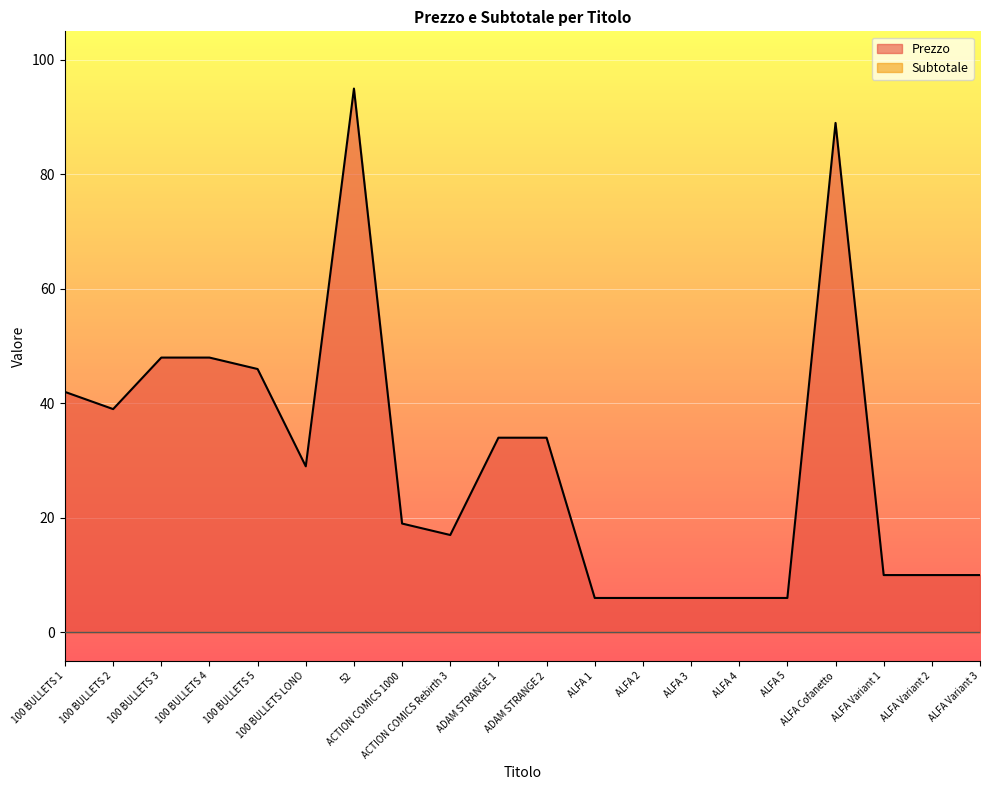

What is the sum of the values at 100 BULLETS 2 and ACTION COMICS Rebirth 3?

56